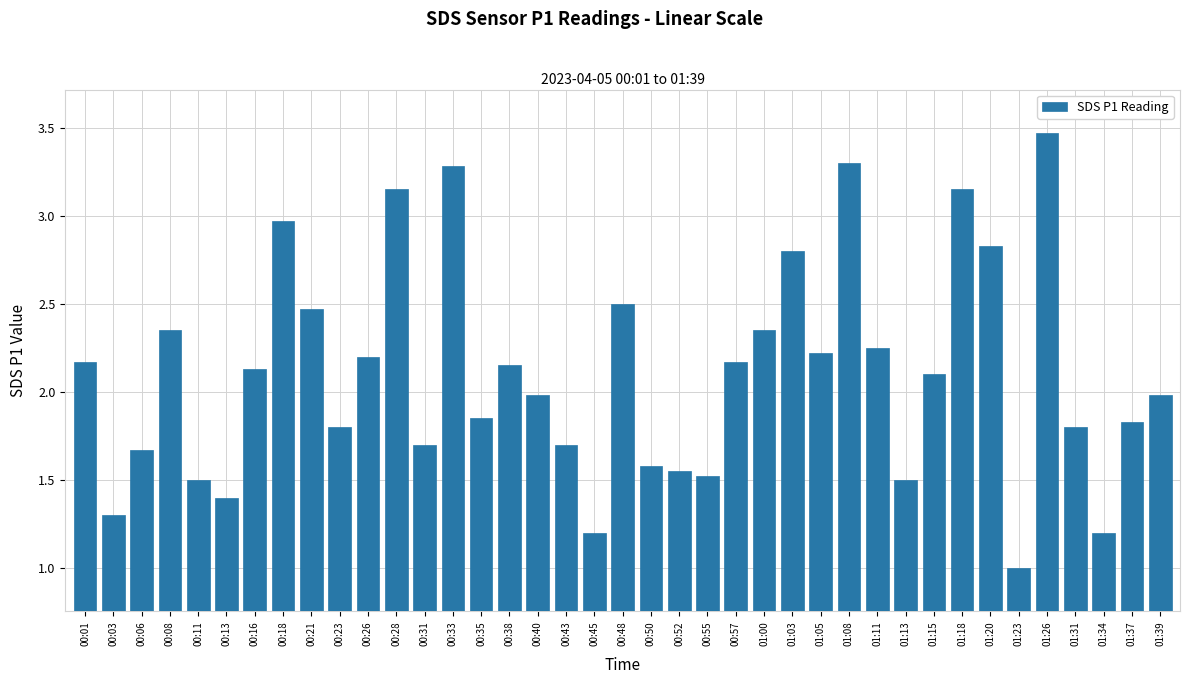

What is the difference between the maximum and second lowest values?

2.3